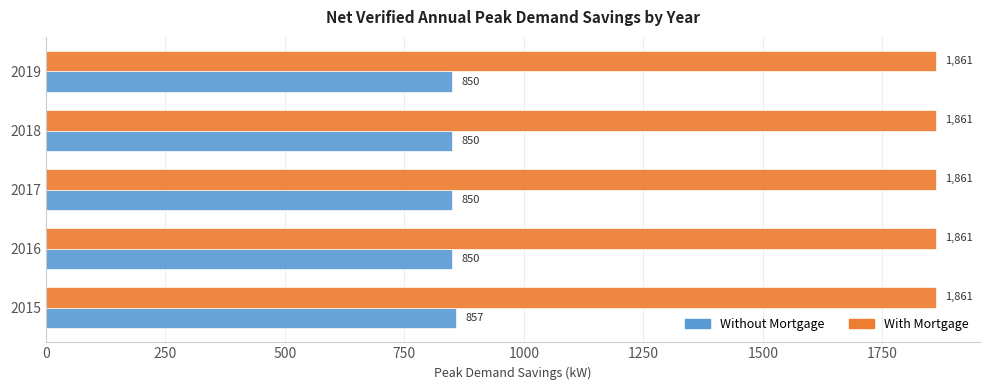

What is the approximate value of With Mortgage at 2018?

1861